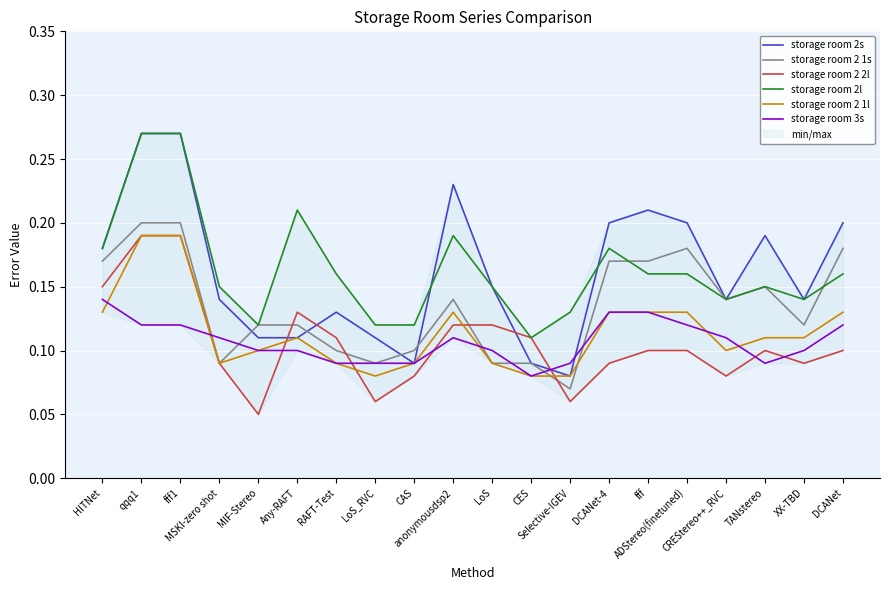

Count the number of data series in this chart.

6